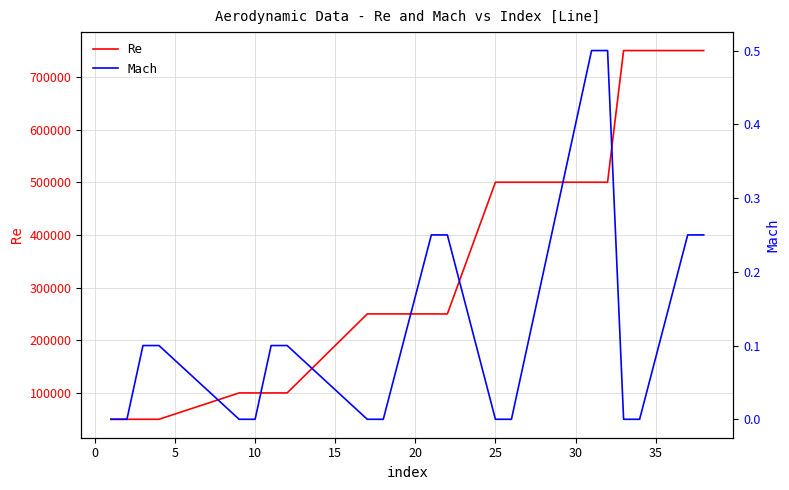

What is the highest value of the Re series?

750000